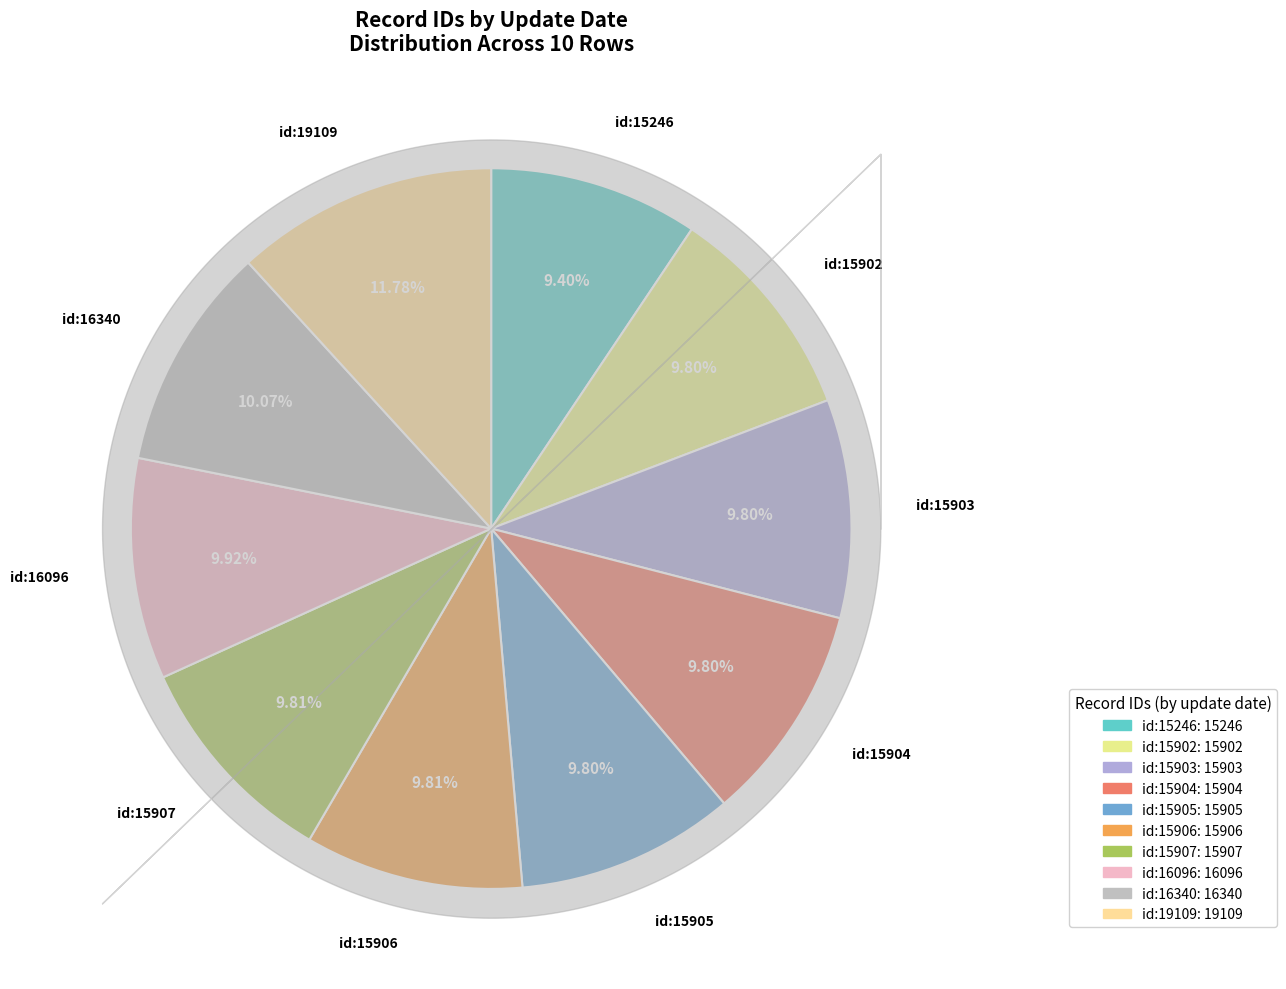

To the nearest percent, what is the difference between the largest and smallest slice percentages?

2%